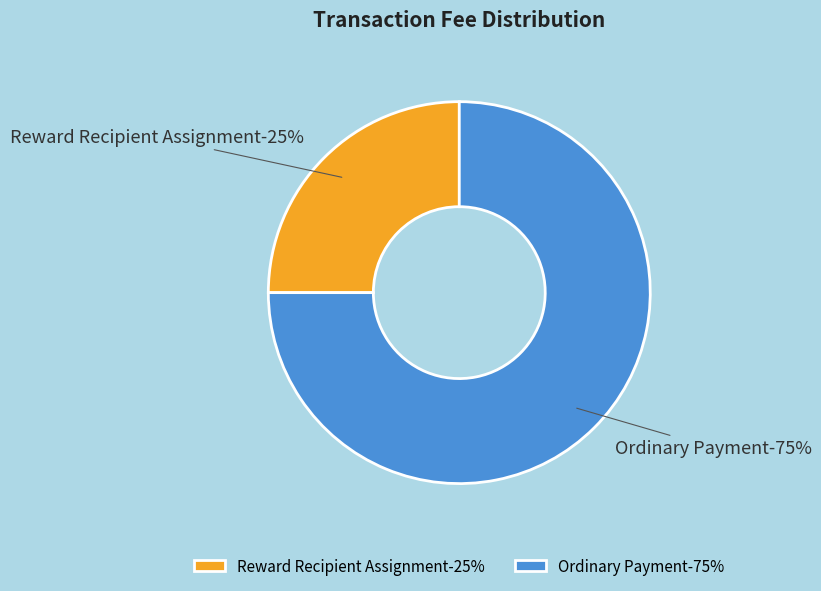

To the nearest percent, what is the average slice percentage?

50%